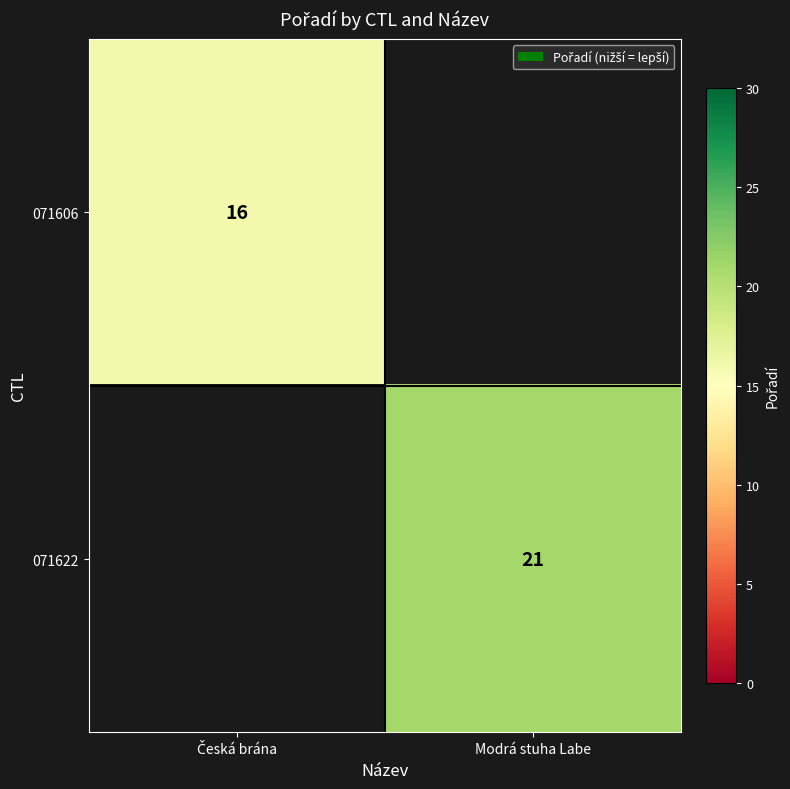

Is it true that 071622 equals 34 at Modrá stuha Labe?

False